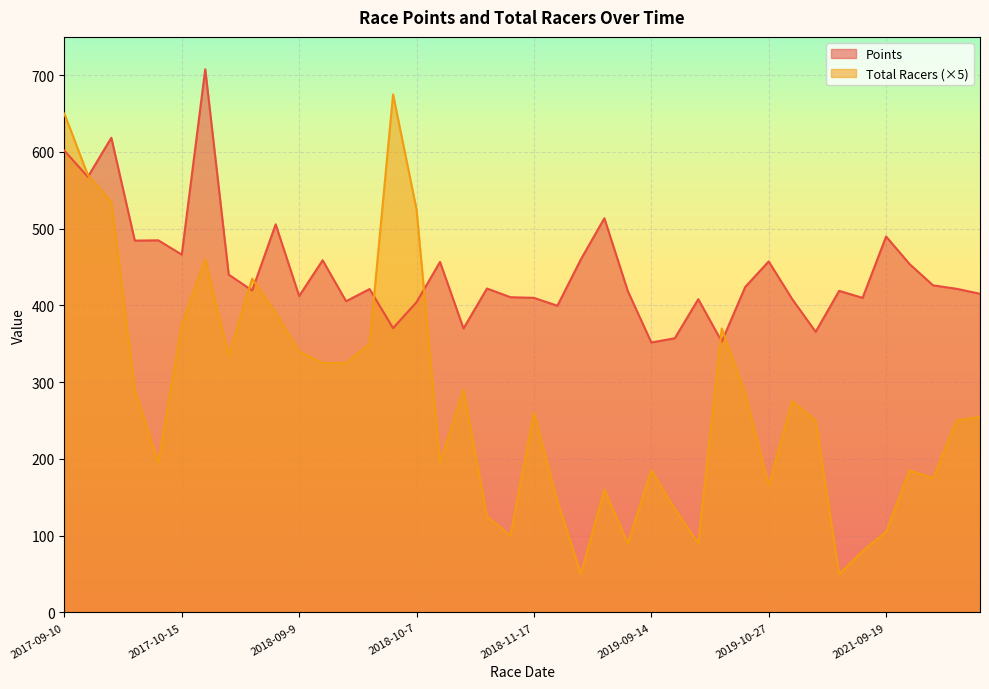

What are all the series names shown in the legend?

Points, Total Racers (×5)